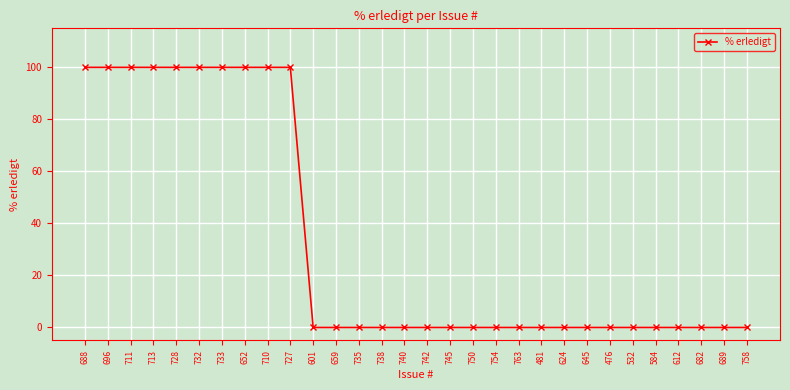

What is the difference between the second highest and second lowest values?

100